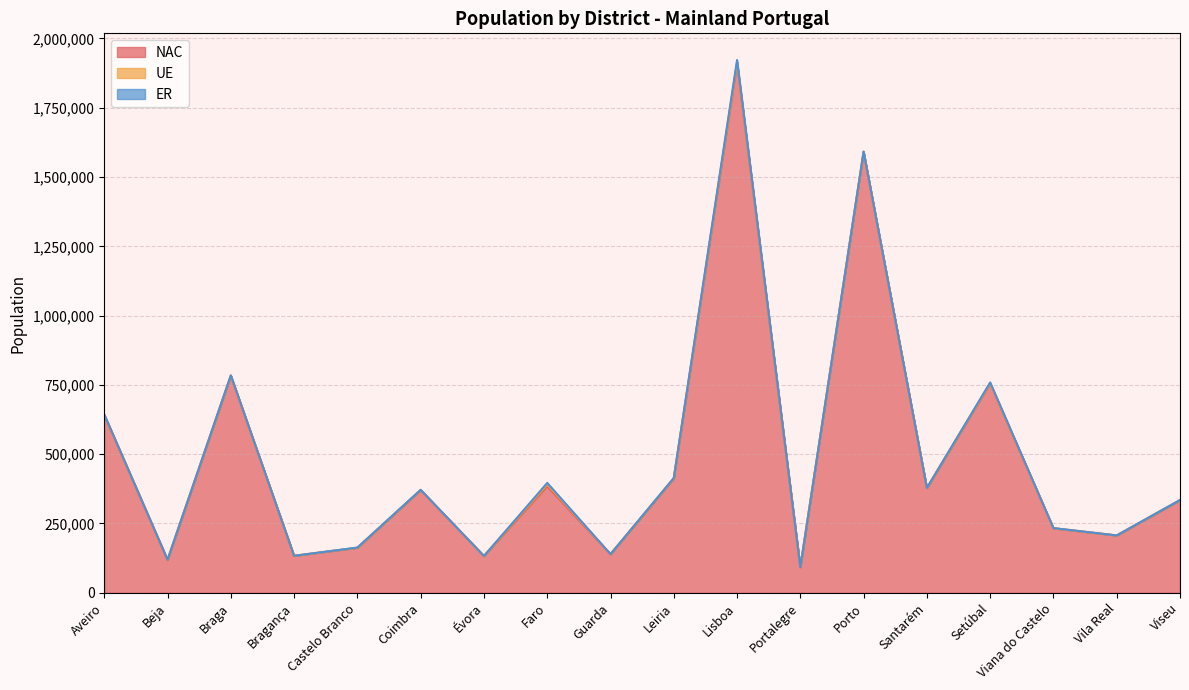

What is the difference between the UE values at Faro and Coimbra?

5276